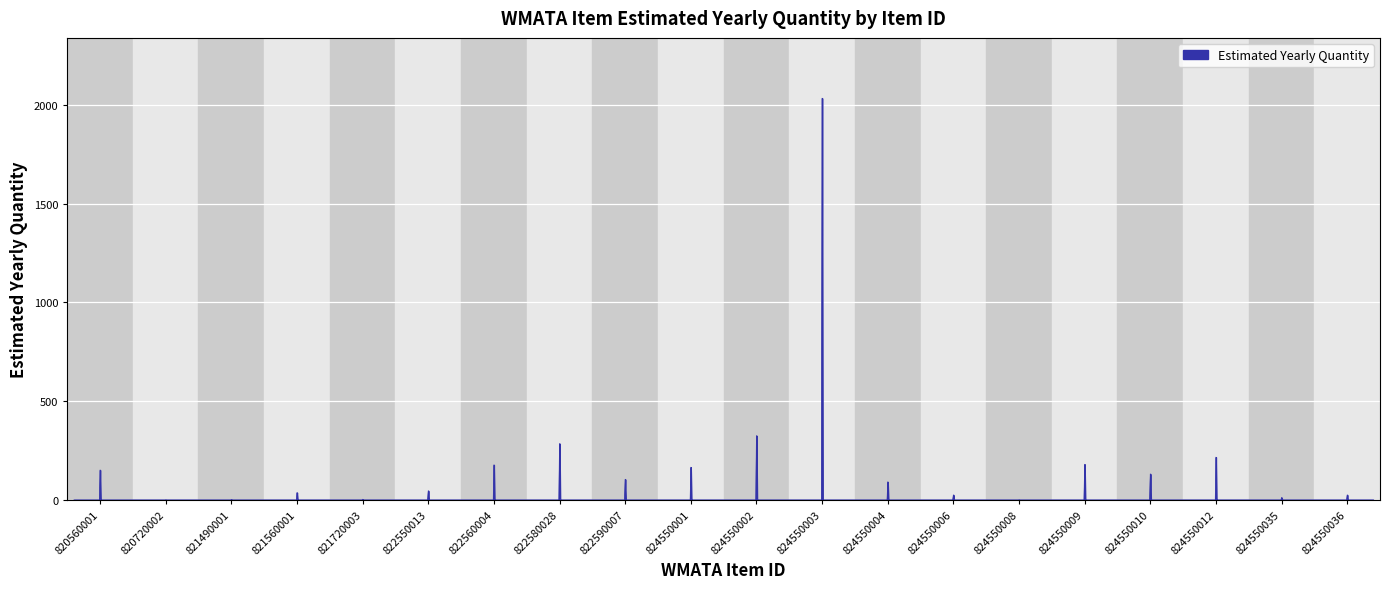

What is the maximum value shown in the chart?

2033